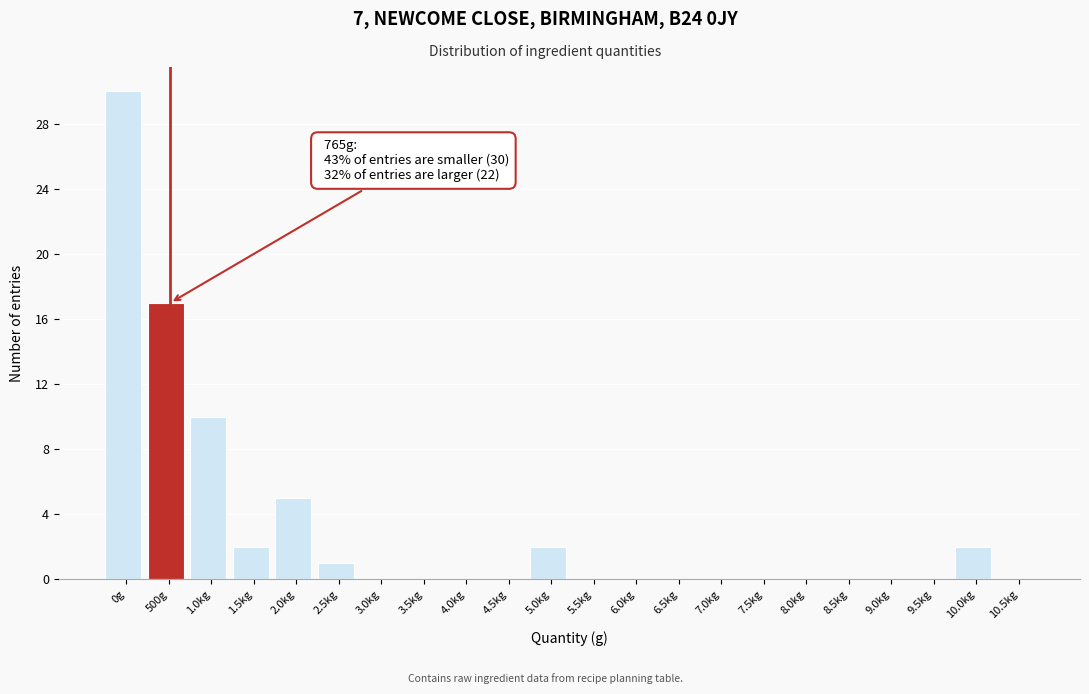

Reading left to right, what are all the values shown in this chart?

0g=30	500g=17	1.0kg=10	1.5kg=2	2.0kg=5	2.5kg=1	3.0kg=0	3.5kg=0	4.0kg=0	4.5kg=0	5.0kg=2	5.5kg=0	6.0kg=0	6.5kg=0	7.0kg=0	7.5kg=0	8.0kg=0	8.5kg=0	9.0kg=0	9.5kg=0	10.0kg=2	10.5kg=0